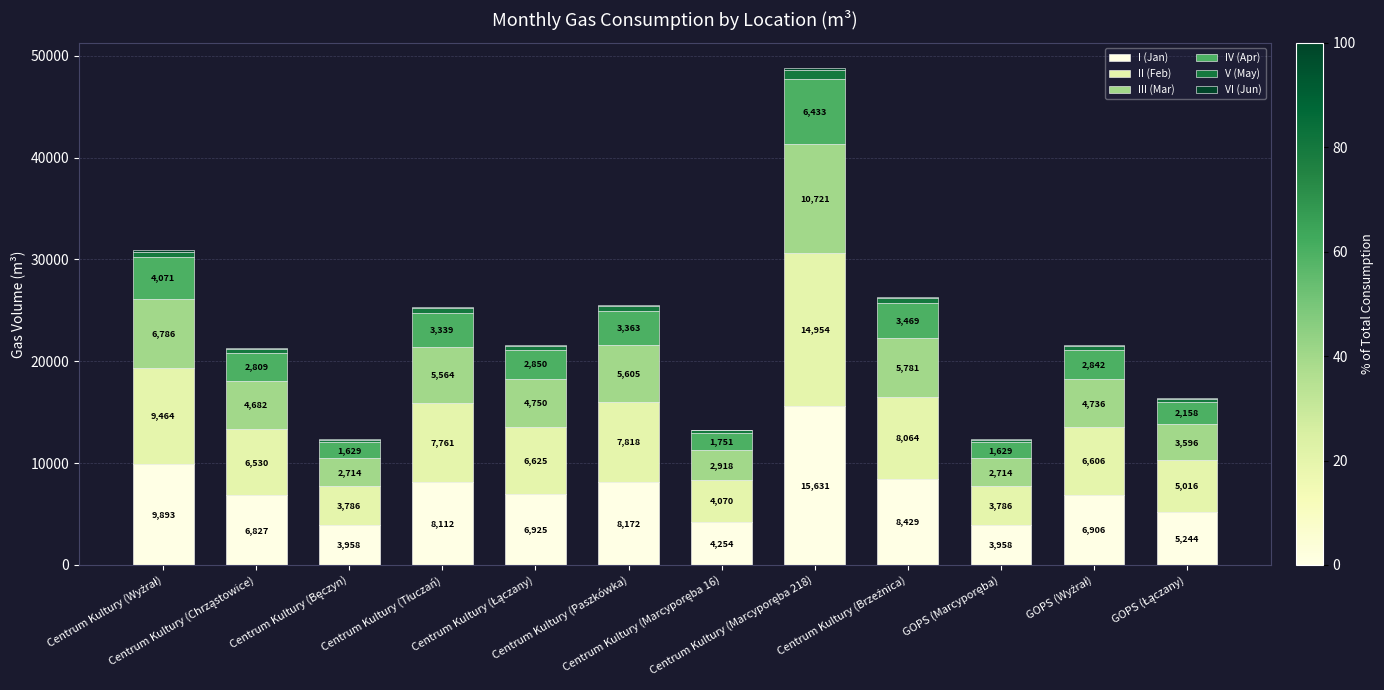

Count the number of categories in the chart.

12